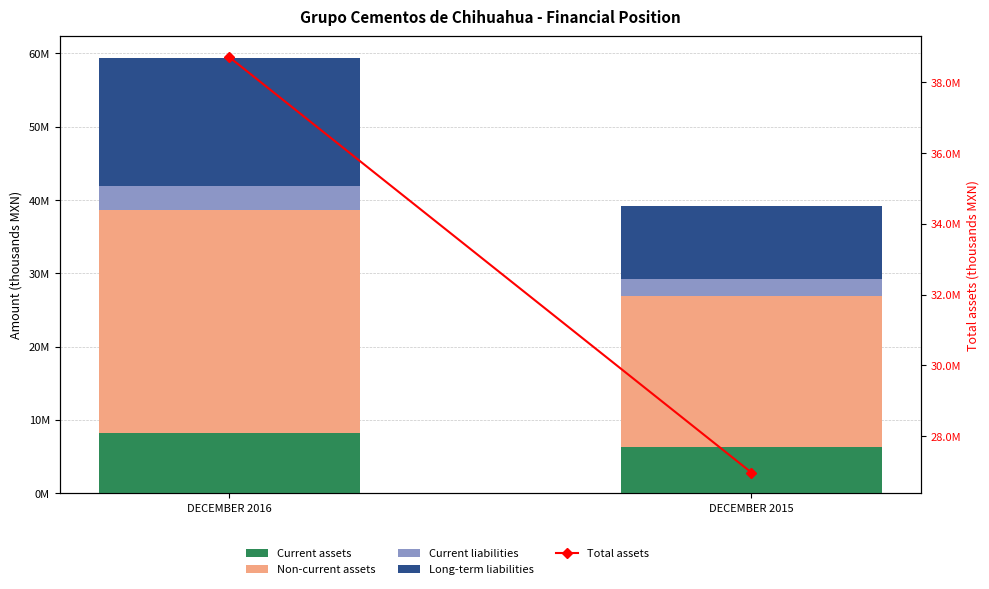

How many values in the Non-current assets series are below 30485289?

1